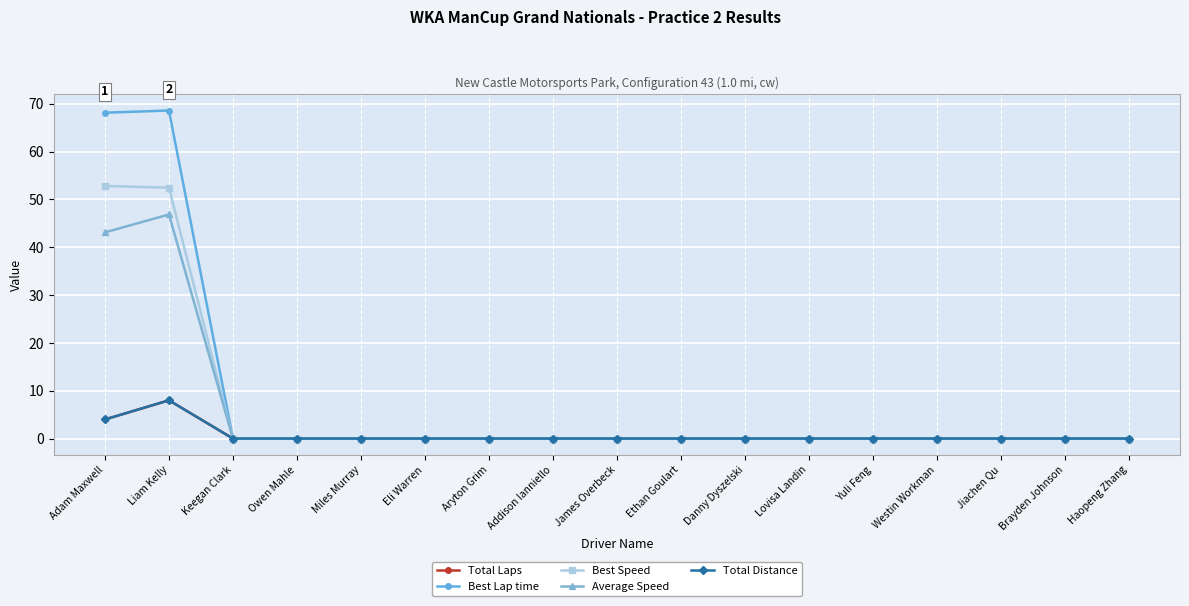

What is the label of the 10th point from the left?

Ethan Goulart